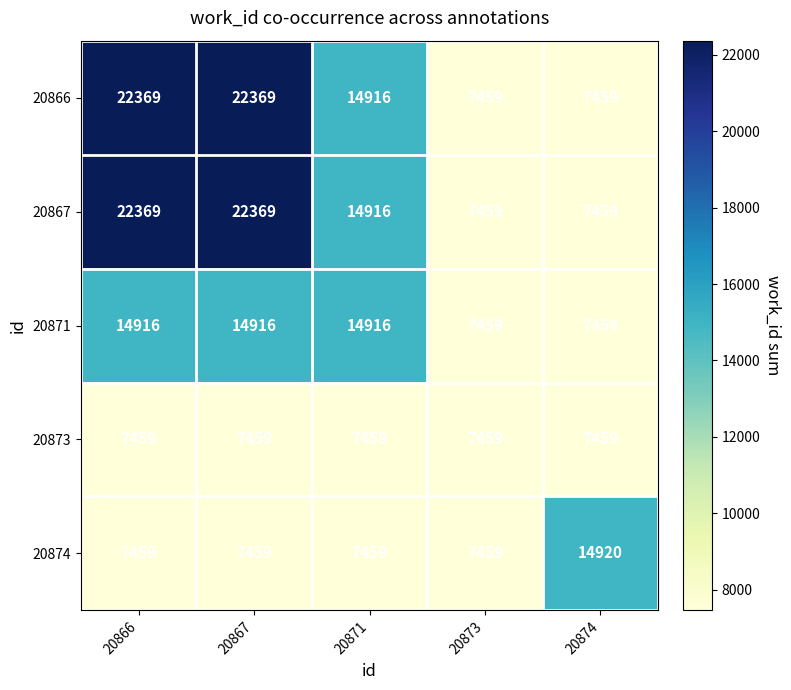

True or false: 20866 has a value of 9160 at 20867.

False